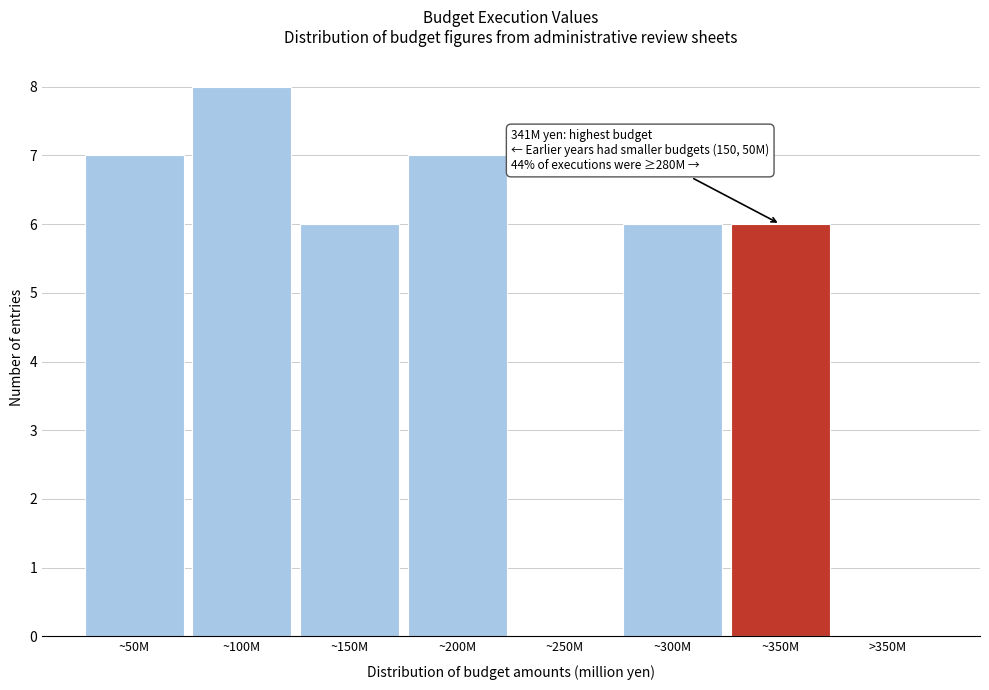

Reading left to right, what are all the values shown in this chart?

~50M=7	~100M=8	~150M=6	~200M=7	~250M=0	~300M=6	~350M=6	>350M=0